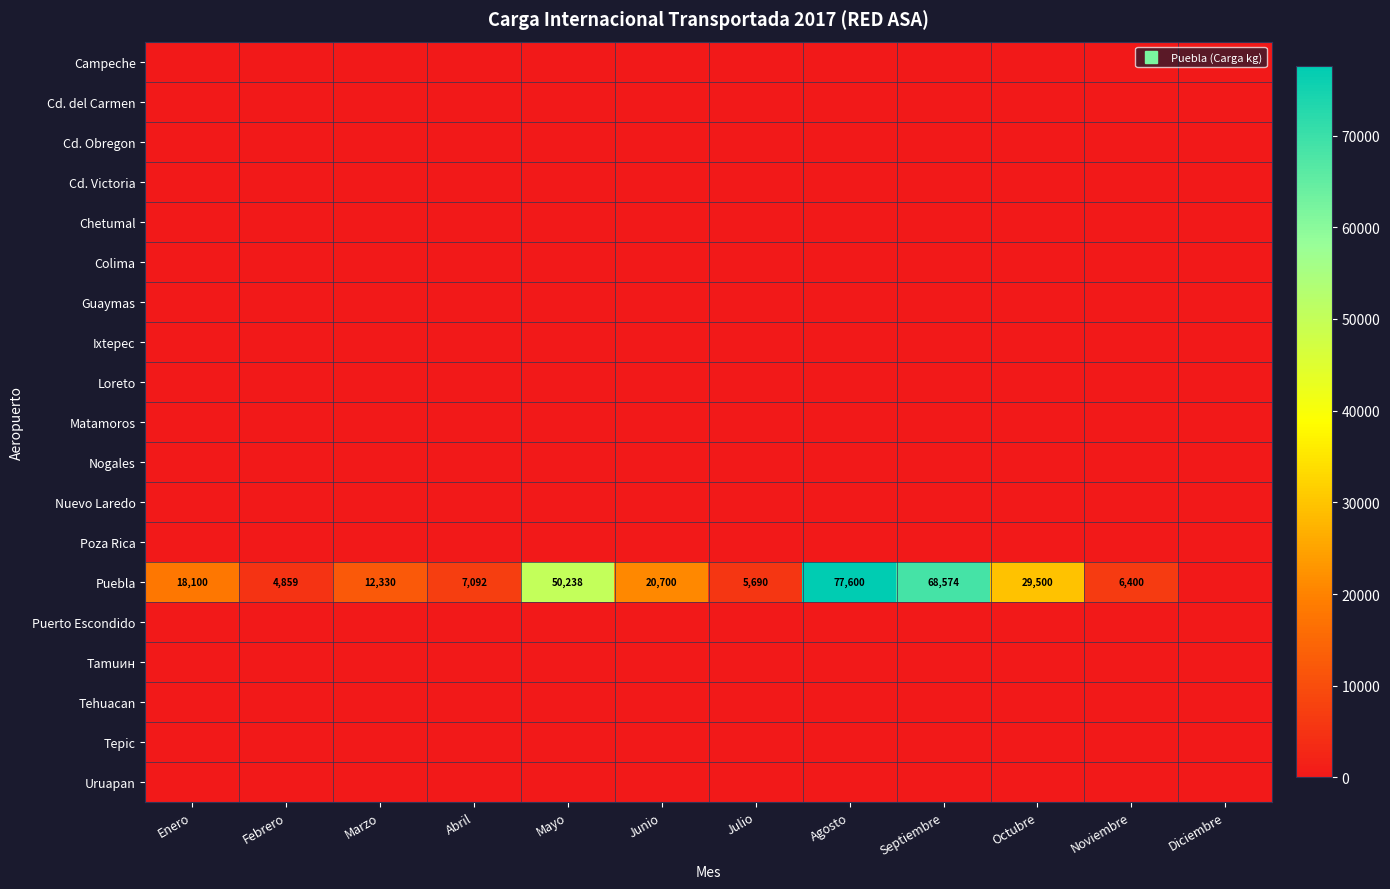

Rank the series at Septiembre from lowest to highest value.

Campeche, Cd. del Carmen, Cd. Obregon, Cd. Victoria, Chetumal, Colima, Guaymas, Ixtepec, Loreto, Matamoros, Nogales, Nuevo Laredo, Poza Rica, Puerto Escondido, Tamuин, Tehuacan, Tepic, Uruapan, Puebla